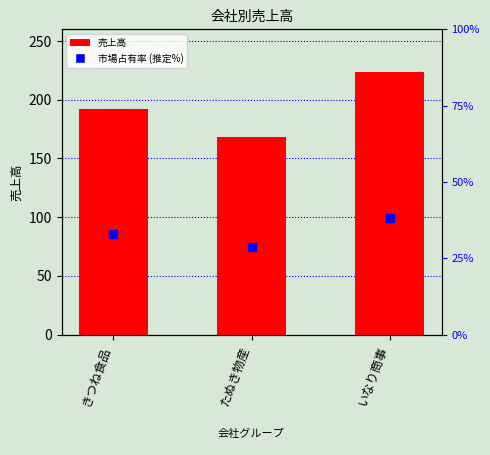

Which series contains the highest Y value?

売上高